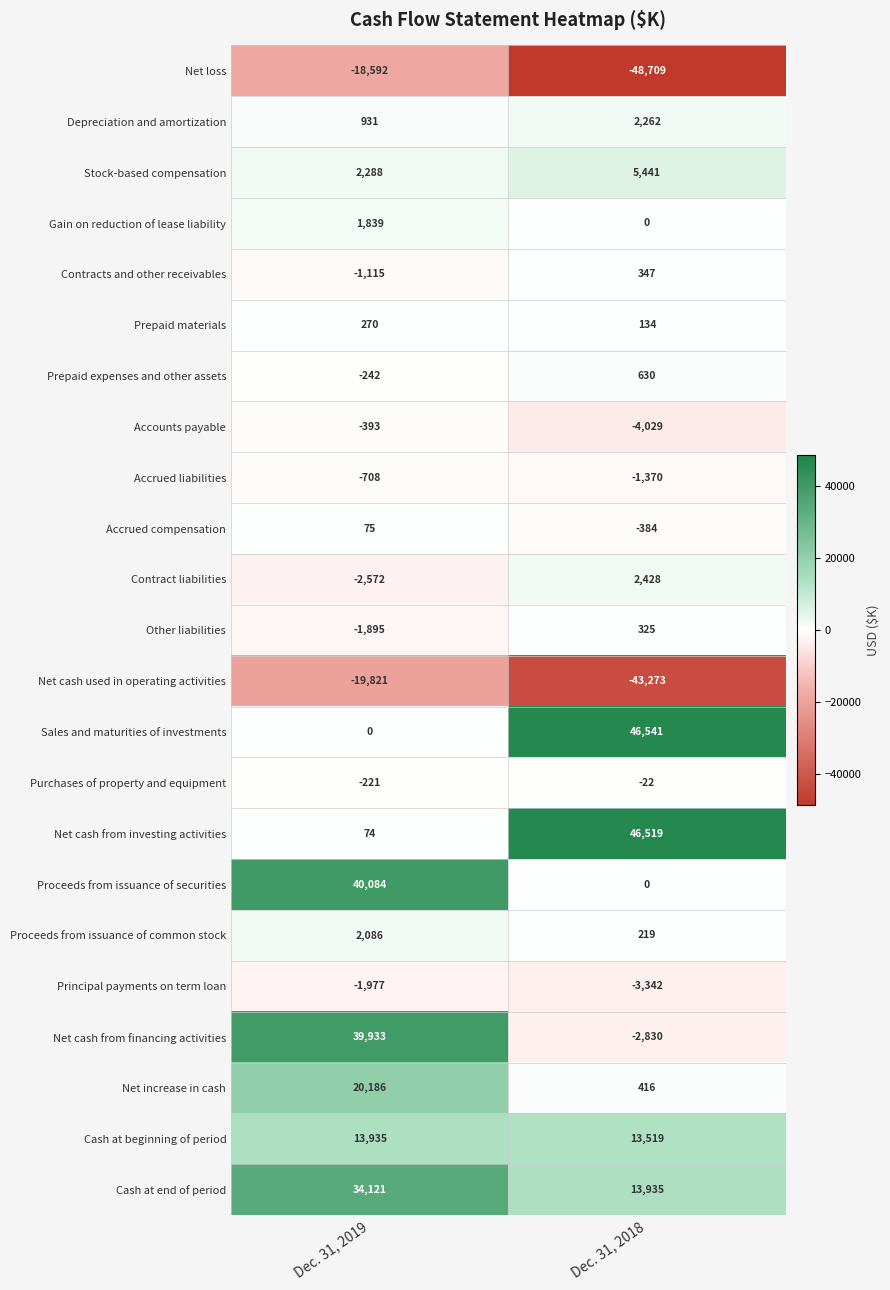

At which category does the chart reach its minimum across all series?

Dec. 31, 2018